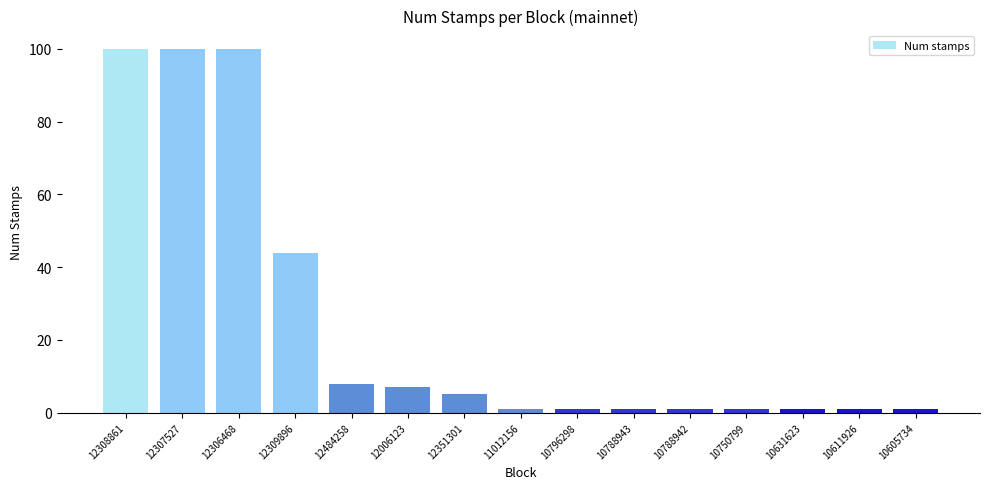

How many categories are shown in the chart?

15